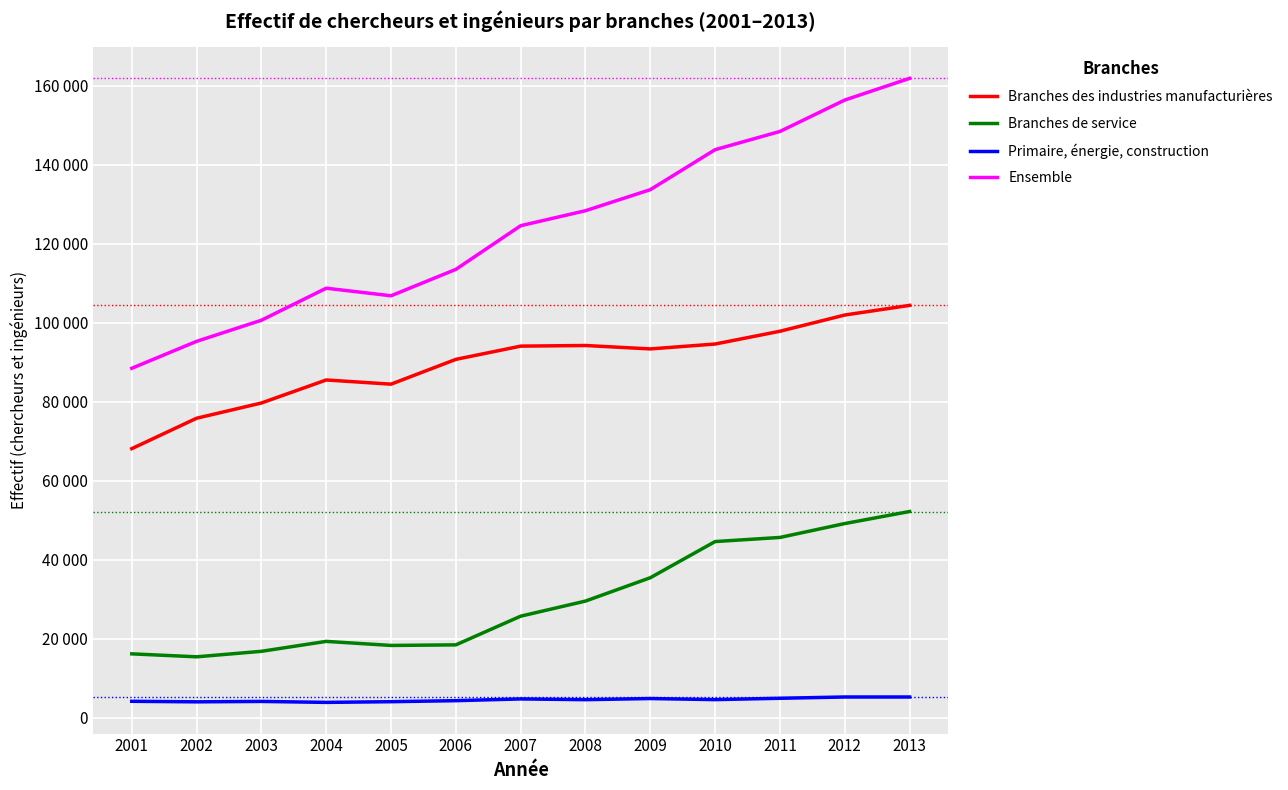

What is the difference between the highest and lowest values at 2013?

156625